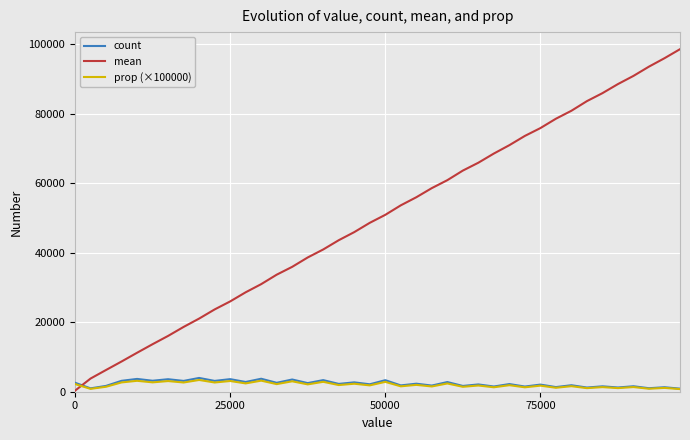

How many times do mean and count cross each other?

1